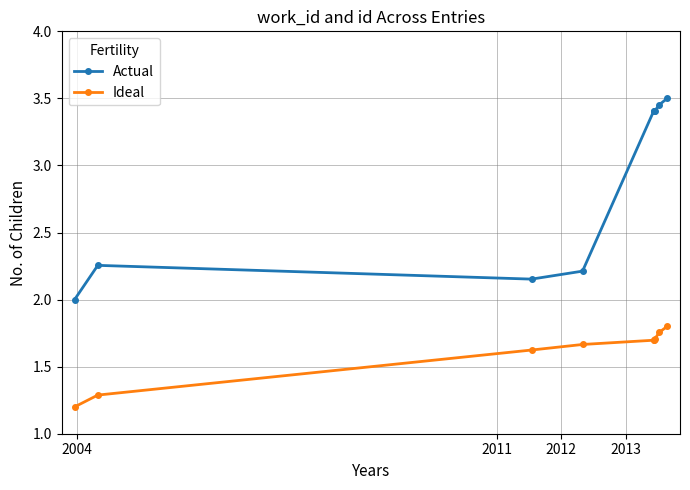

What is the value of the Ideal point at the 5th from the left?

1.7